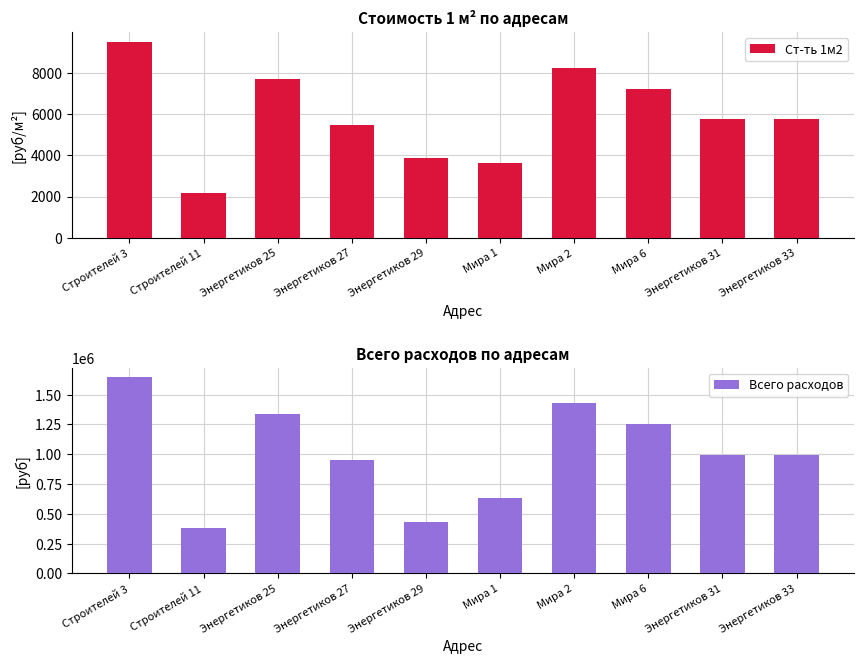

What is the difference between the maximum and minimum values in the Ст-ть 1м2 series?

7317.6